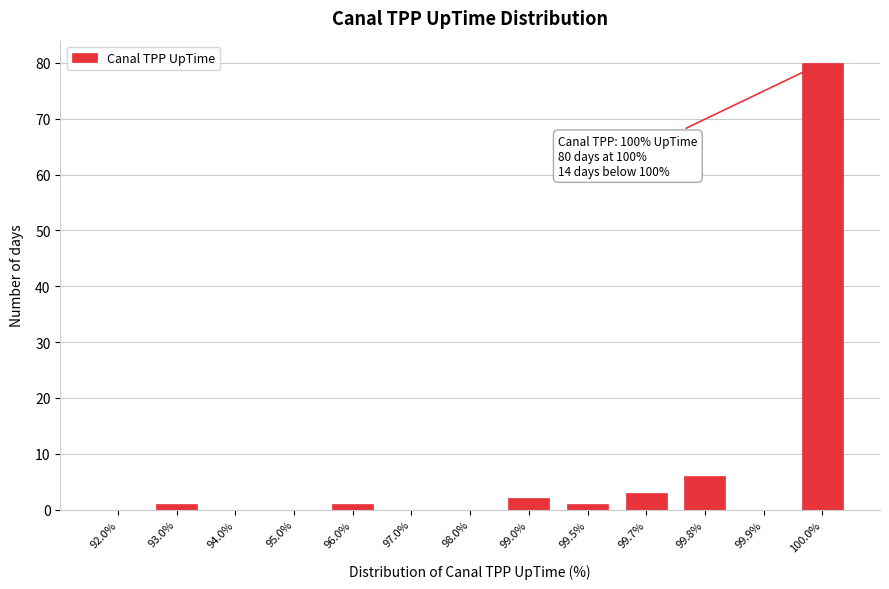

Reading left to right, transcribe all the data shown in this chart.

92.0%=0	93.0%=1	94.0%=0	95.0%=0	96.0%=1	97.0%=0	98.0%=0	99.0%=2	99.5%=1	99.7%=3	99.8%=6	99.9%=0	100.0%=80